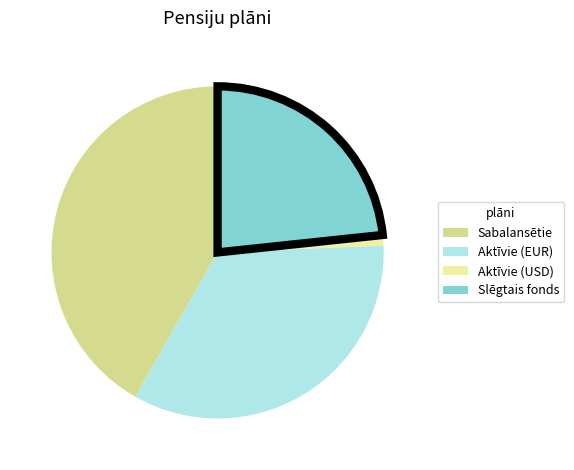

How many segments does this pie chart have?

4